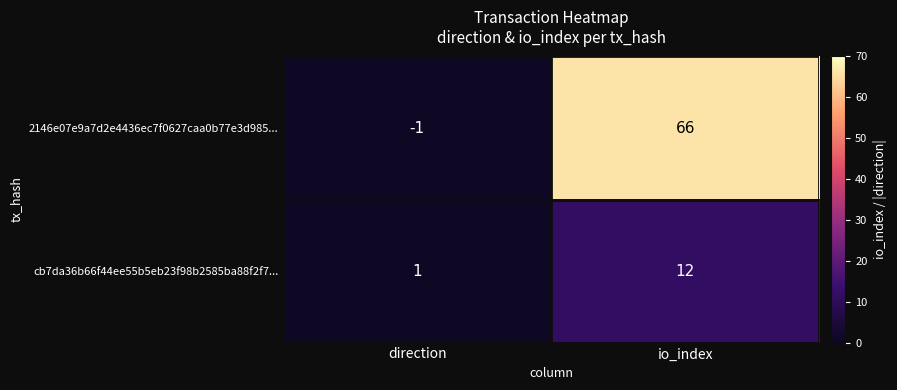

Which category has the lowest value in the 2146e07e9a7d2e4436ec7f0627caa0b77e3d985... series?

direction